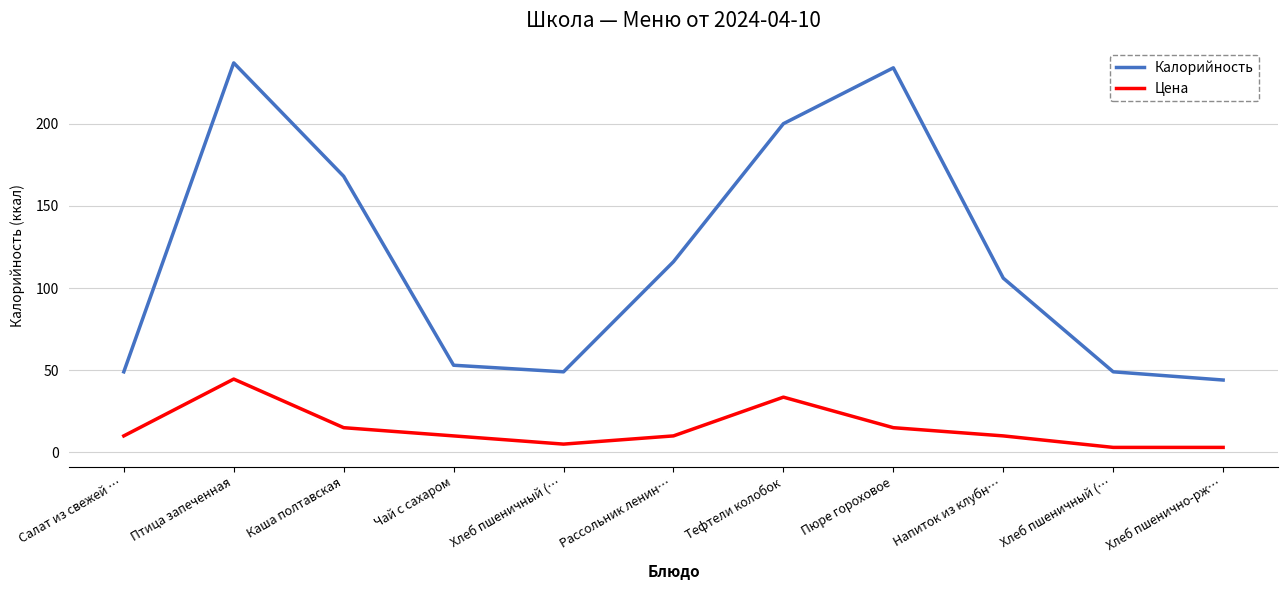

What is the approximate value of Калорийность at Хлеб пшеничный (…?

49.0